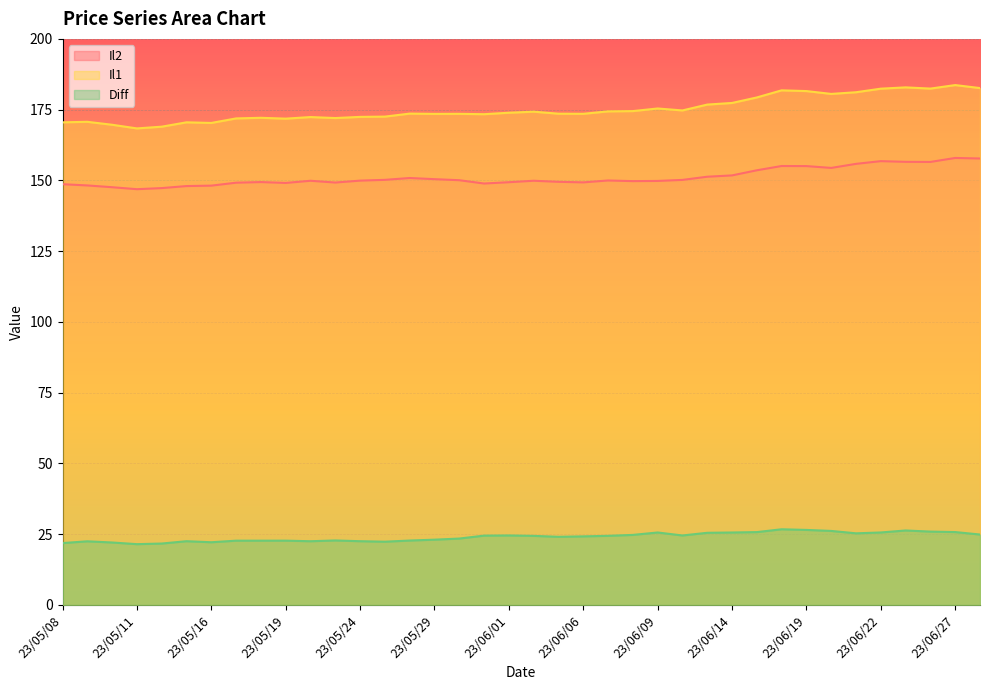

What is the sum of the Diff values at 23/06/08 and 23/05/23?

47.5